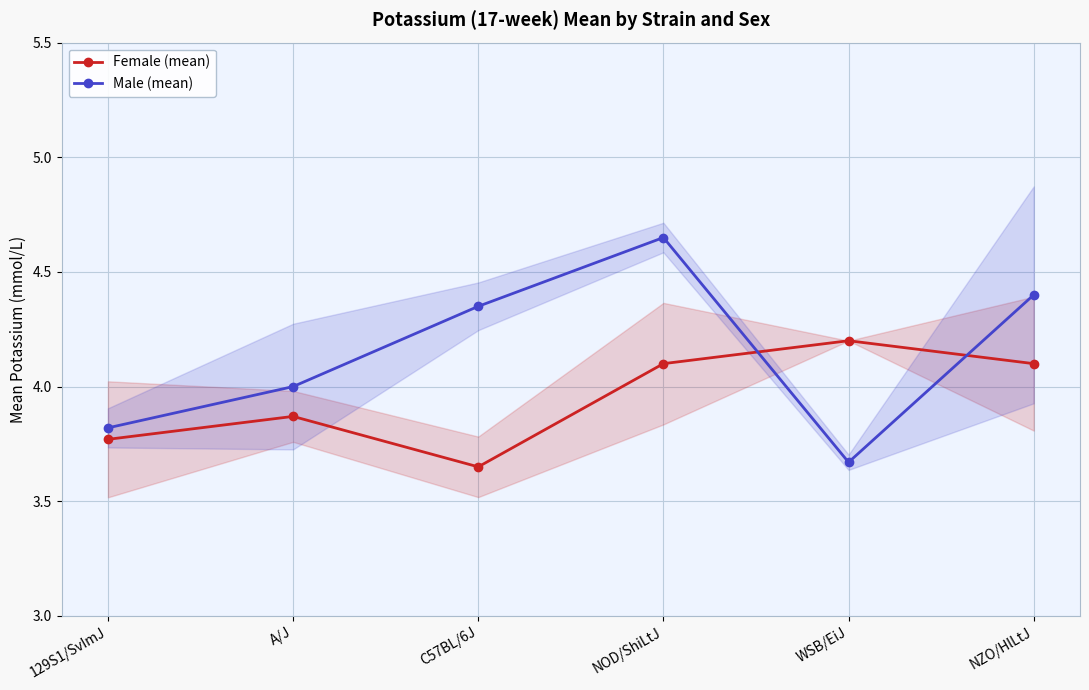

Which series has the widest spread of values?

Male (mean)